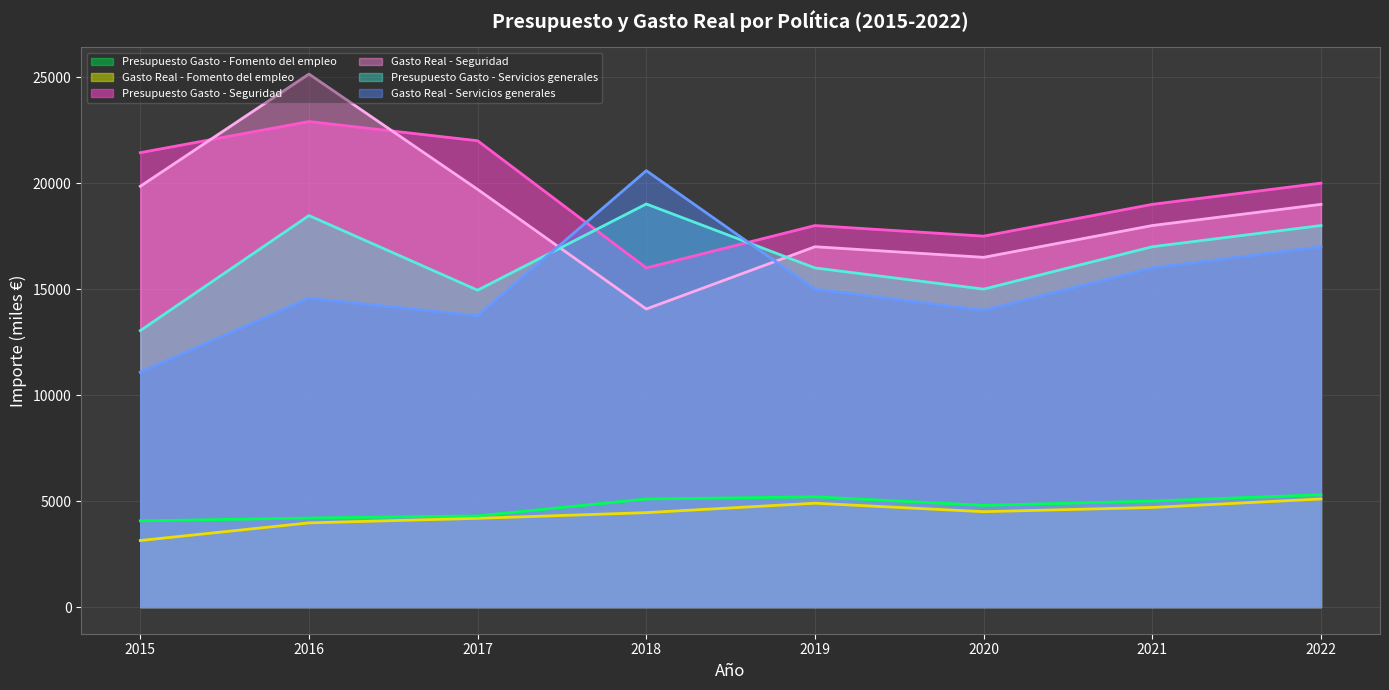

What is the maximum value shown in the chart?

25146.2